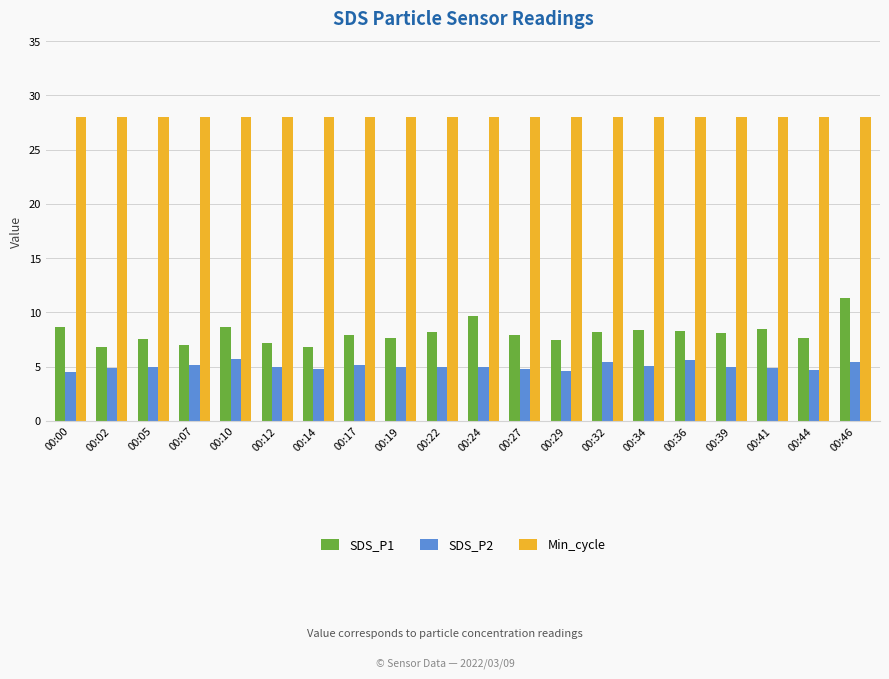

Does the chart contain any negative values?

No